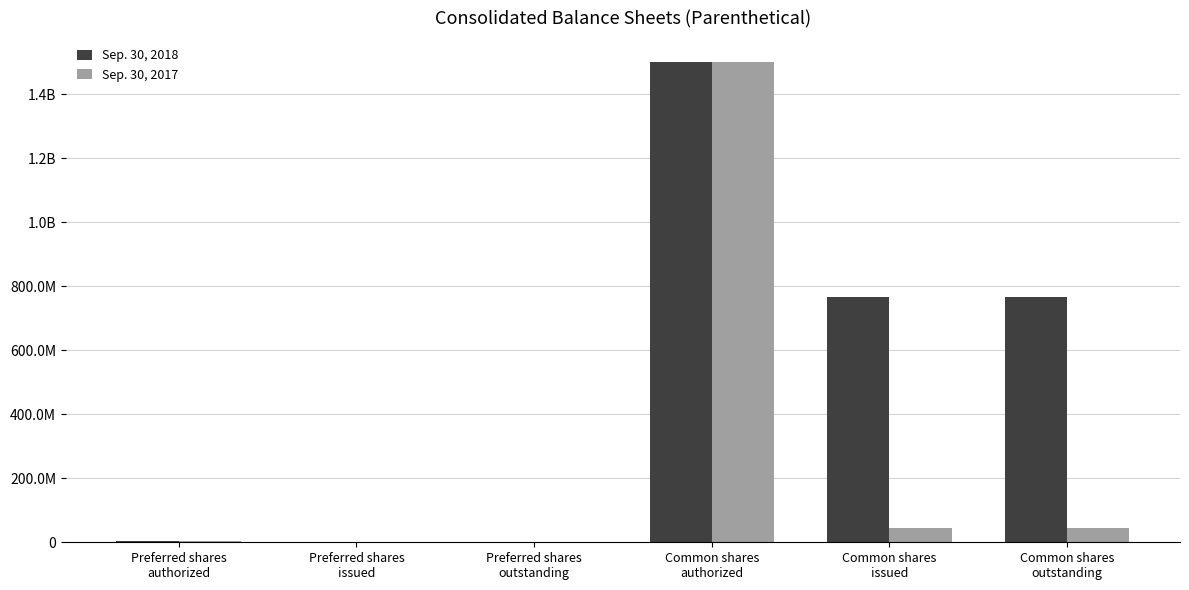

Does the chart contain stacked bars?

No